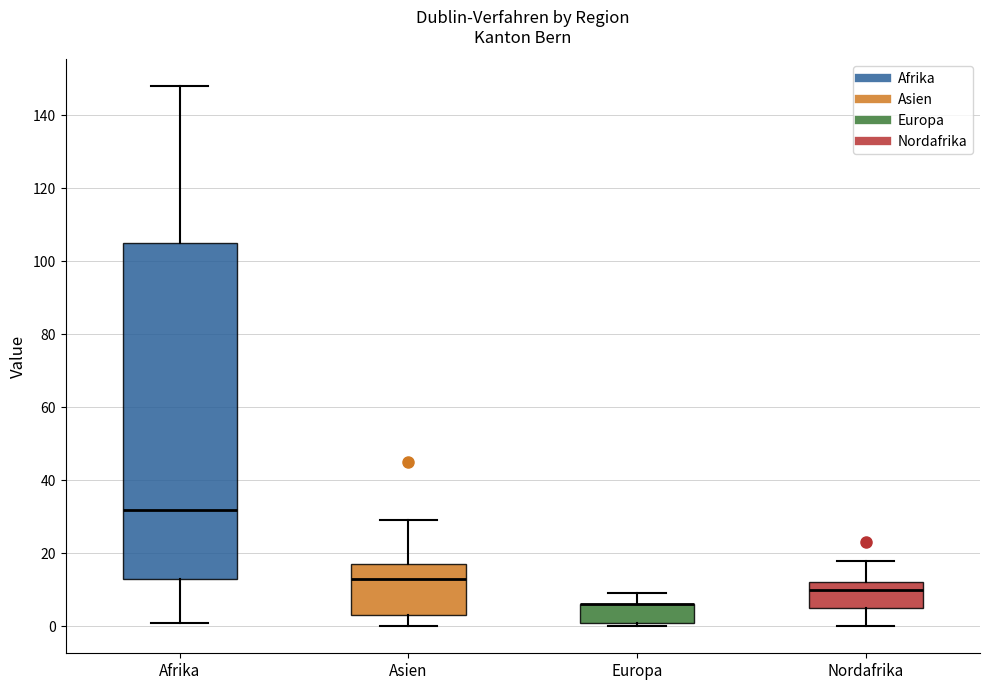

Where does the median line of the box for Nordafrika sit on the y-axis? The values are not printed on the chart, so give them approximately, as read against the axis.

10